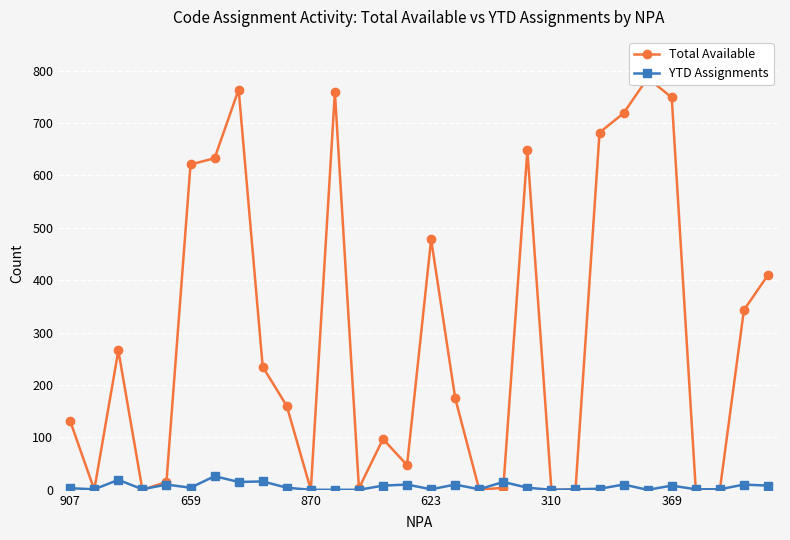

Is it true that YTD Assignments equals 10 at 16?

True